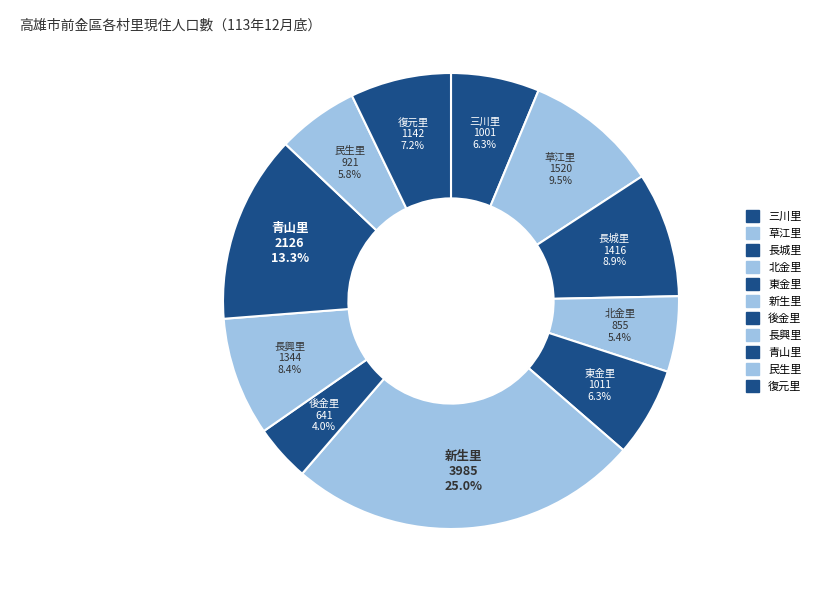

Which slice is the smallest?

後金里